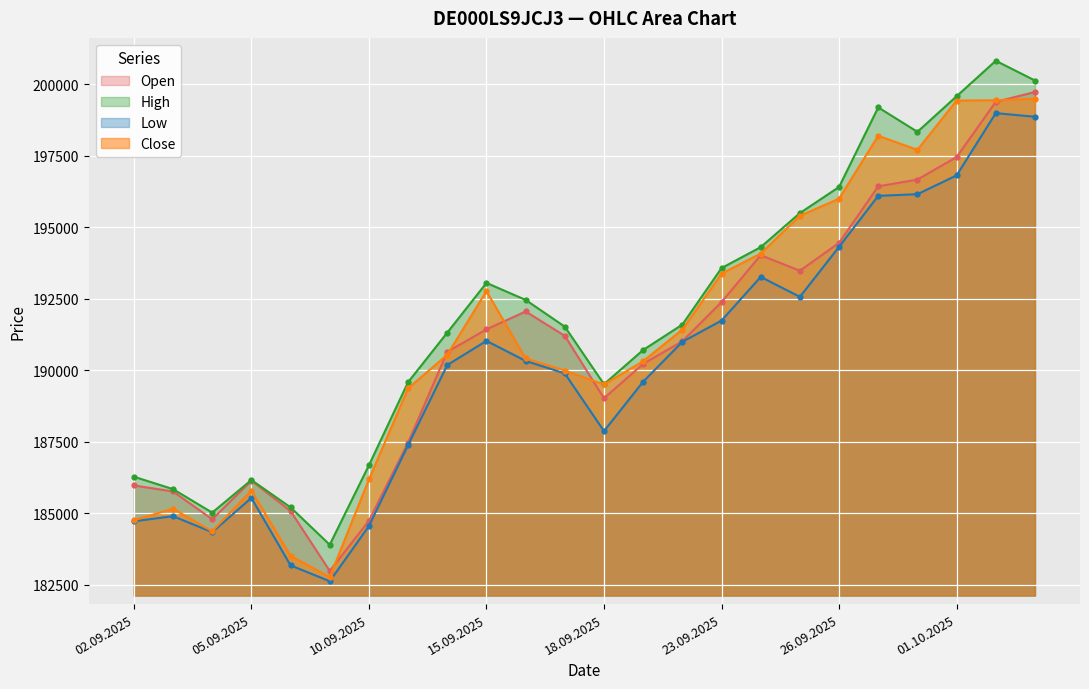

At which category does Open reach its first local peak?

05.09.2025